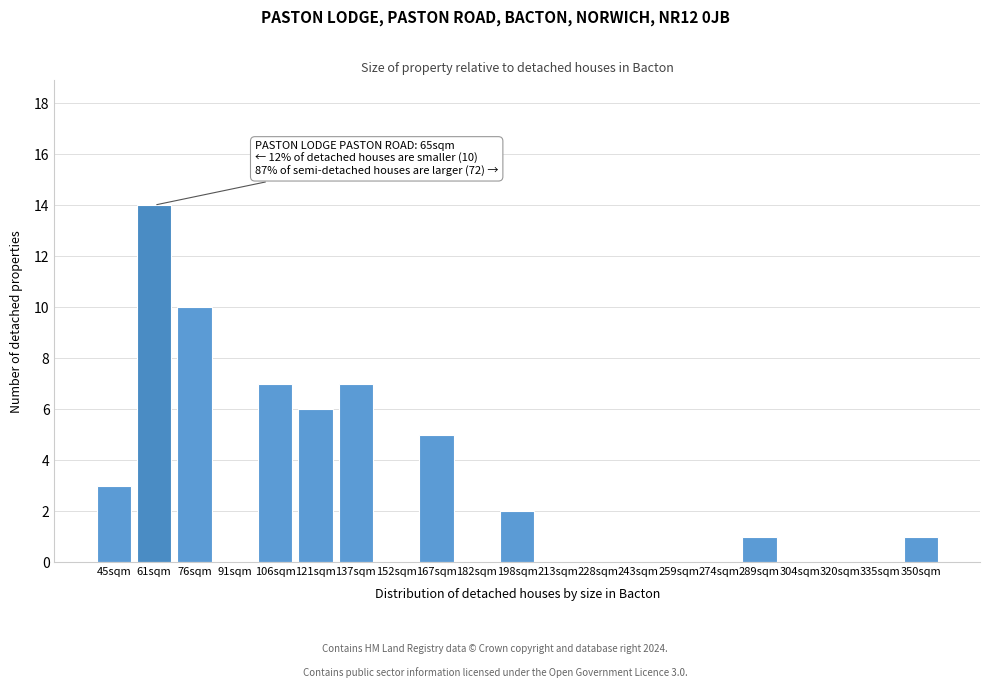

Reading left to right, what are all the values shown in this chart?

45sqm=3	61sqm=14	76sqm=10	91sqm=0	106sqm=7	121sqm=6	137sqm=7	152sqm=0	167sqm=5	182sqm=0	198sqm=2	213sqm=0	228sqm=0	243sqm=0	259sqm=0	274sqm=0	289sqm=1	304sqm=0	320sqm=0	335sqm=0	350sqm=1